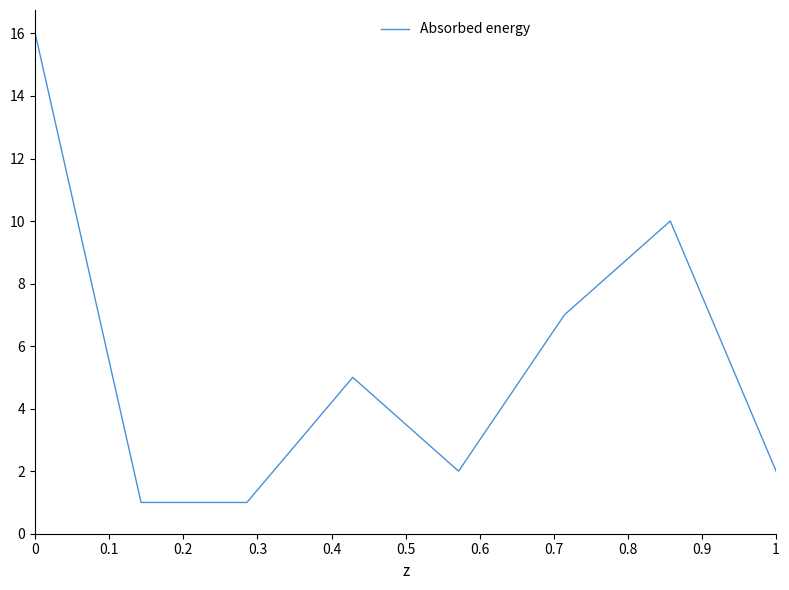

What is the sum of all values?

44